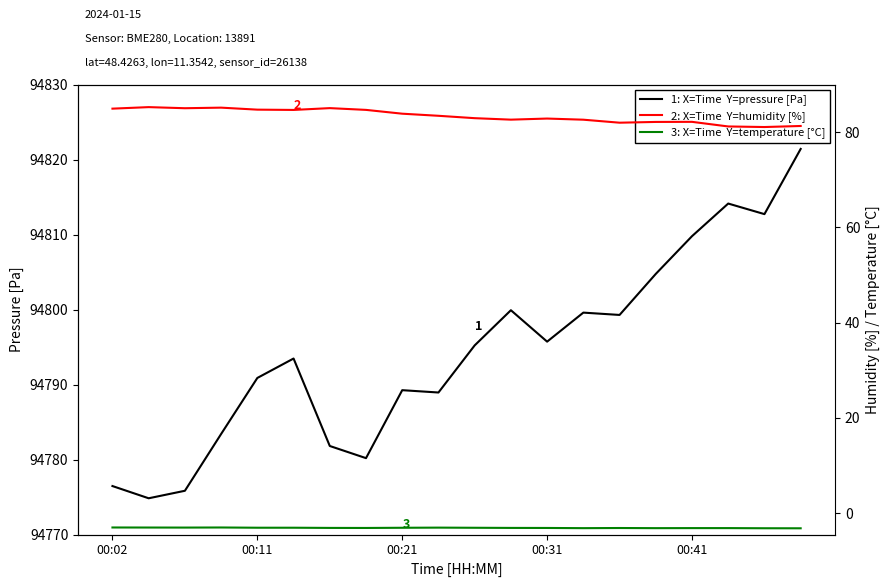

Is this an area chart (filled region under the line)?

No